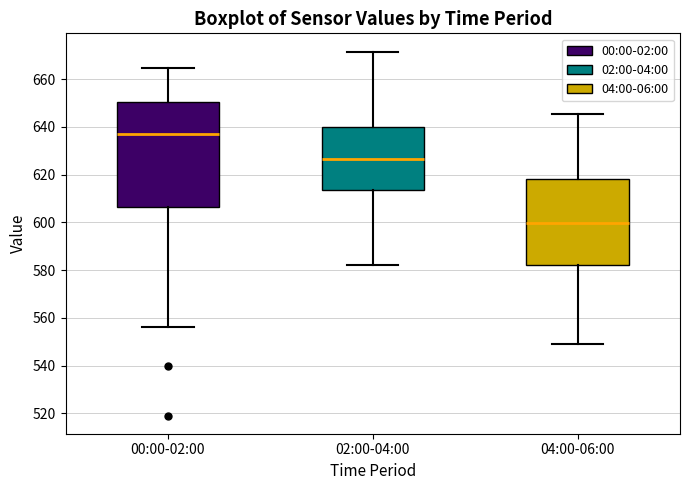

Reading left to right, read every box against the y-axis: the position of its median line, the range the box covers, and the ends of its whiskers. The values are not printed on the chart, so give them approximately, as read against the axis.

00:00-02:00: median 636, box 606 to 650, whiskers 556 to 664
02:00-04:00: median 626, box 614 to 640, whiskers 582 to 672
04:00-06:00: median 600, box 582 to 618, whiskers 548 to 646